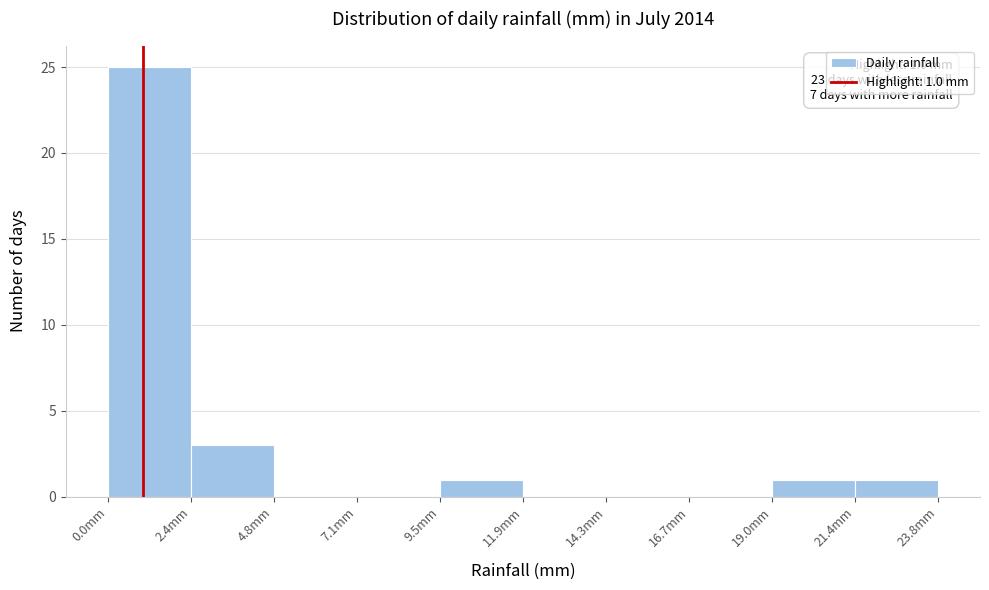

Over which range of the x-axis is the bar tallest?

0.0 to 2.5